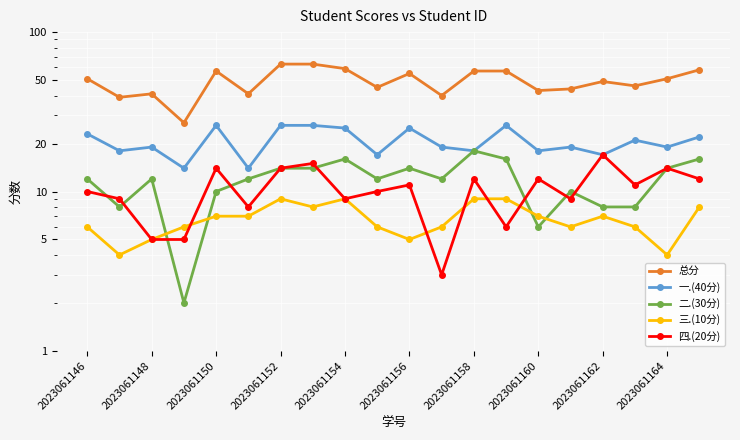

How many interior local valleys does the 三.(10分) series have?

5